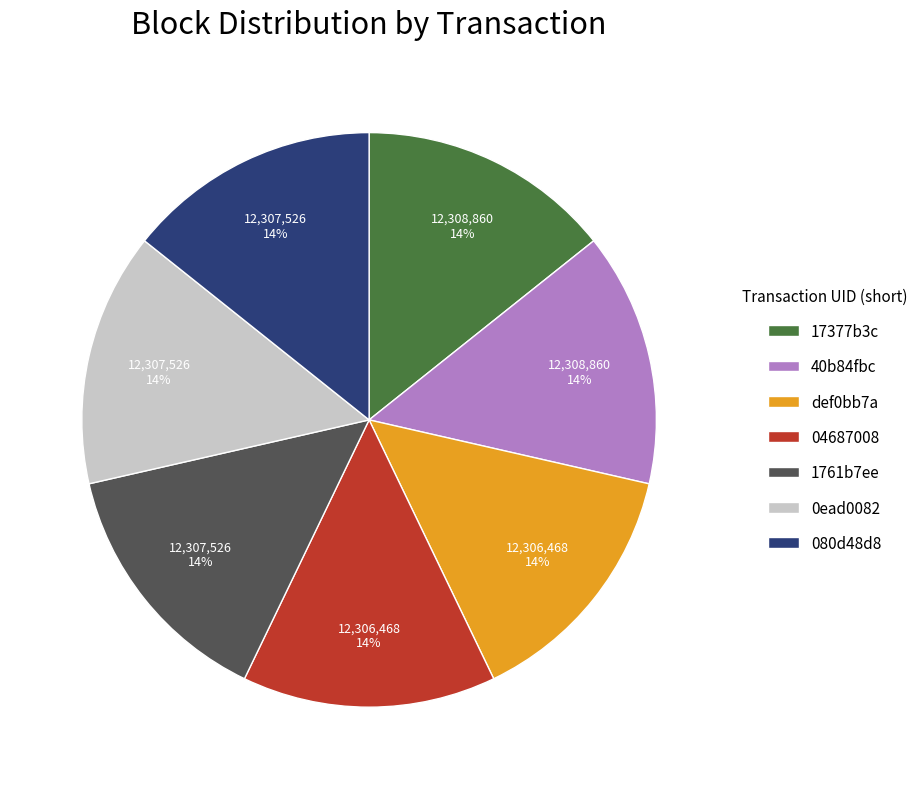

Is it true that 17377b3c is 14% of the pie?

True